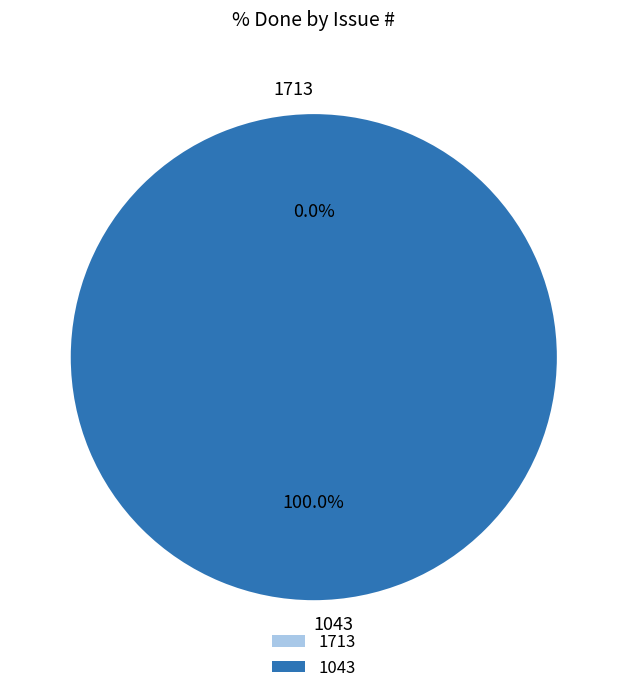

What is the largest slice in the pie chart?

1043